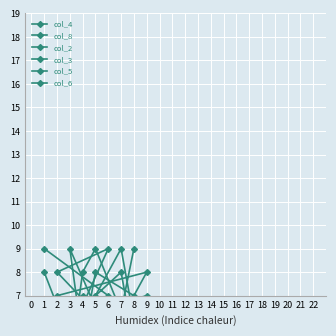

How many times do col_8 and col_3 cross each other?

2